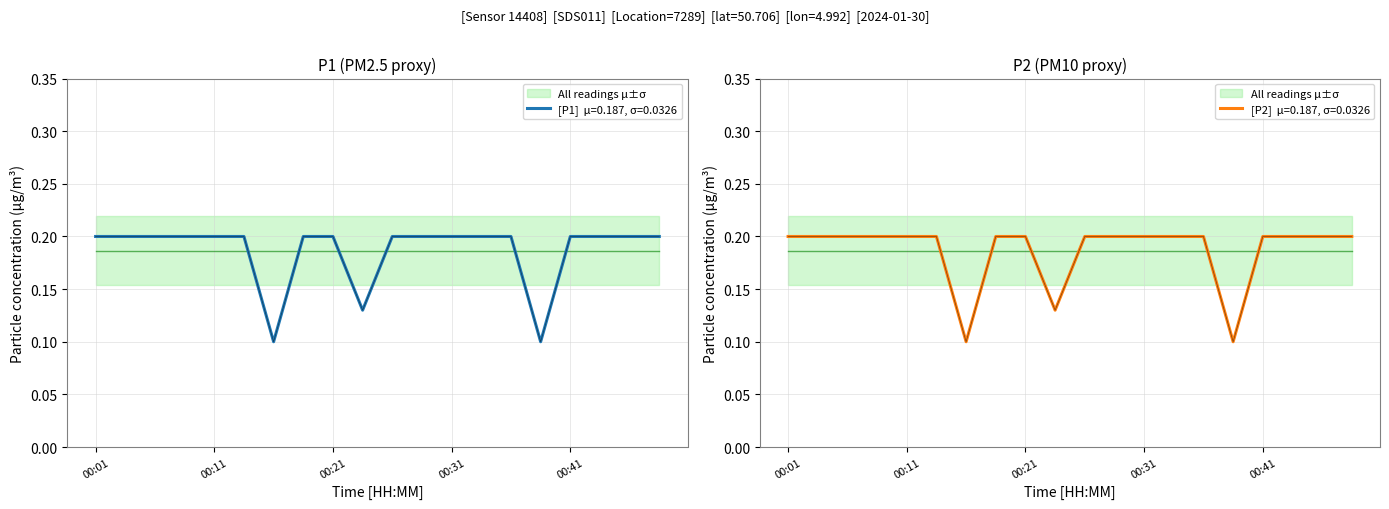

What is the value of the P1 point at the 16th from the left?

0.1